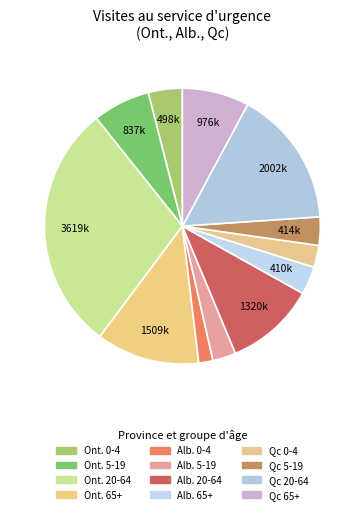

To the nearest percent, what is the difference between the Qc 20-64 and Alb. 20-64 slice percentages?

5%